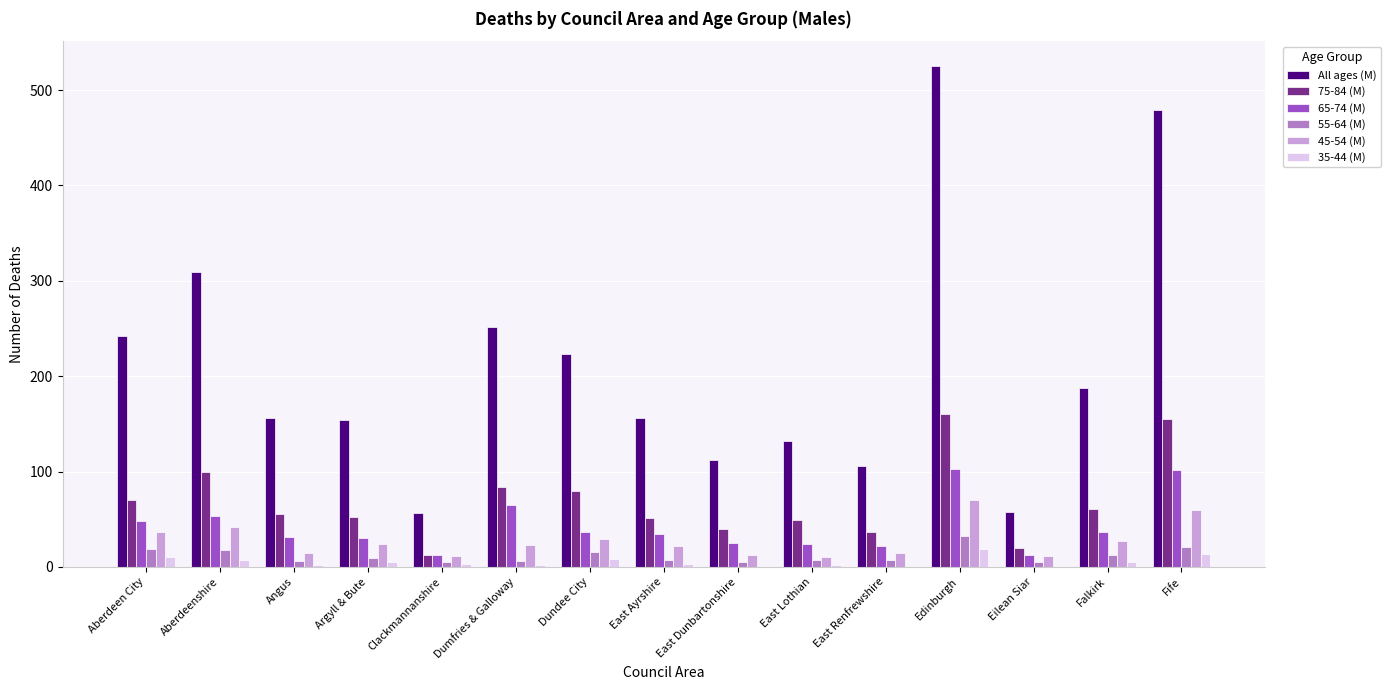

How many groups of bars are there?

15